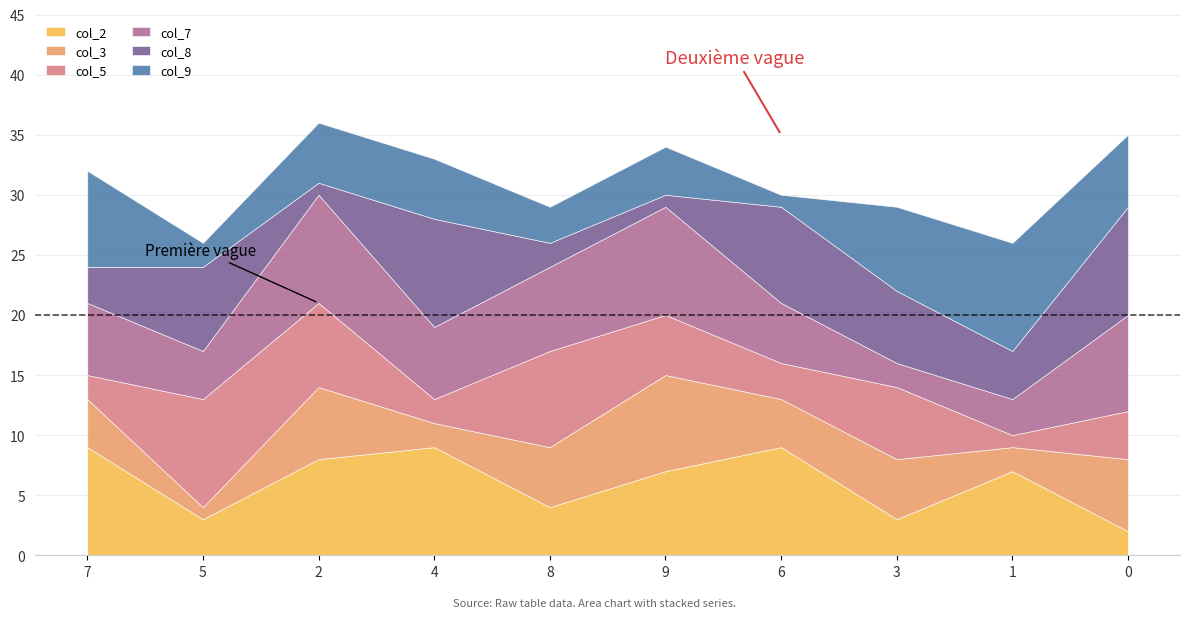

True or false: col_2 and col_5 cross at least once.

True